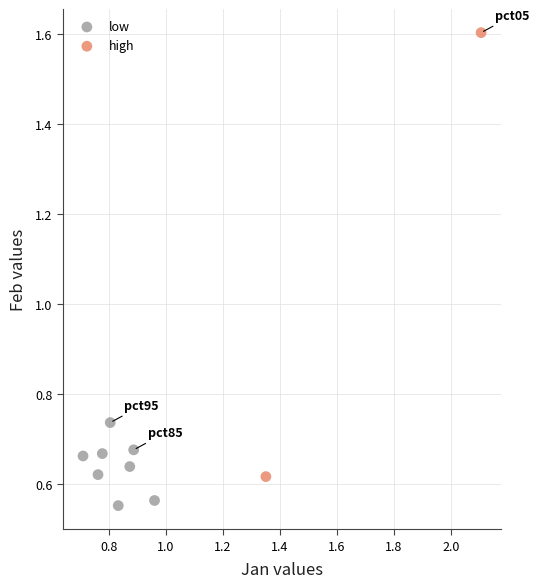

Which series reaches the maximum Y coordinate?

high